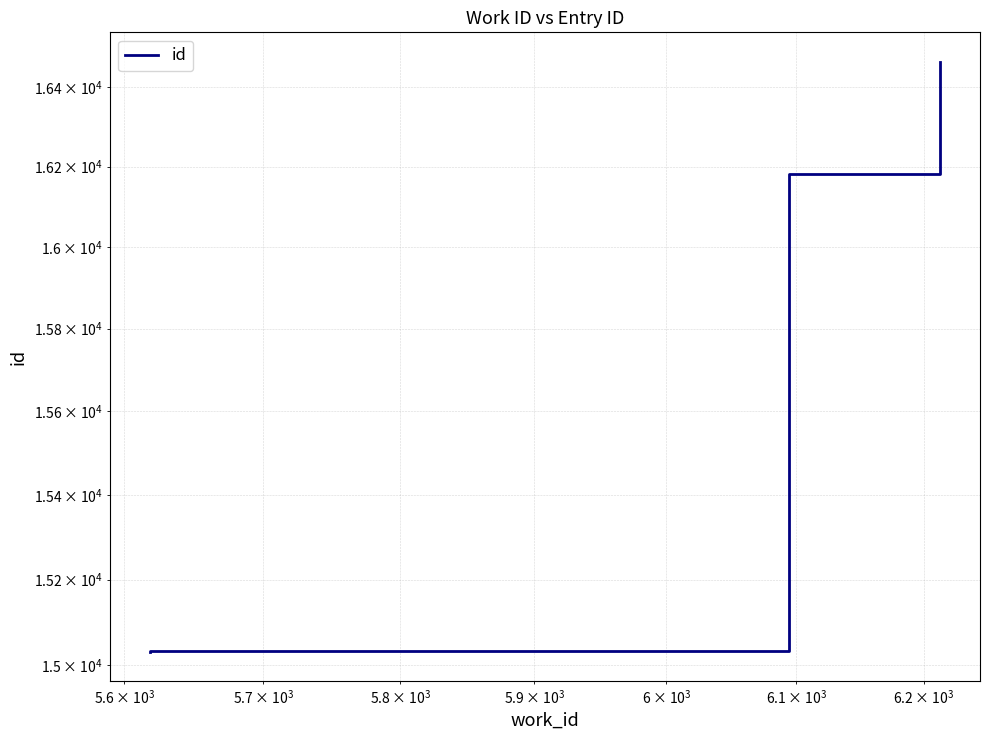

How many lines are shown in the chart?

1